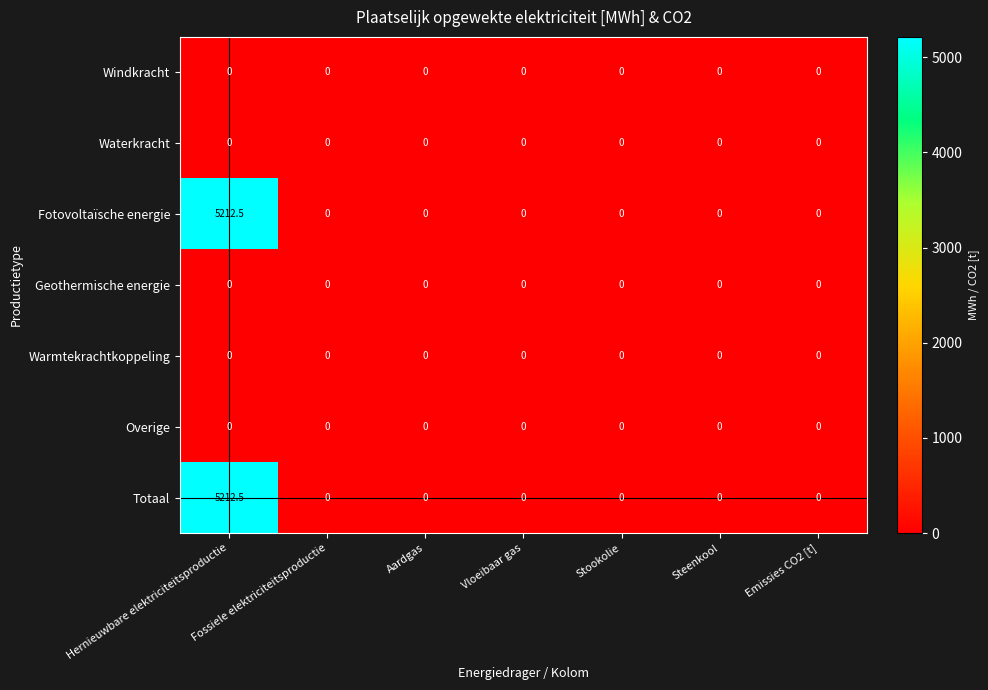

At which category is the sum across all series the highest?

Hernieuwbare elektriciteitsproductie